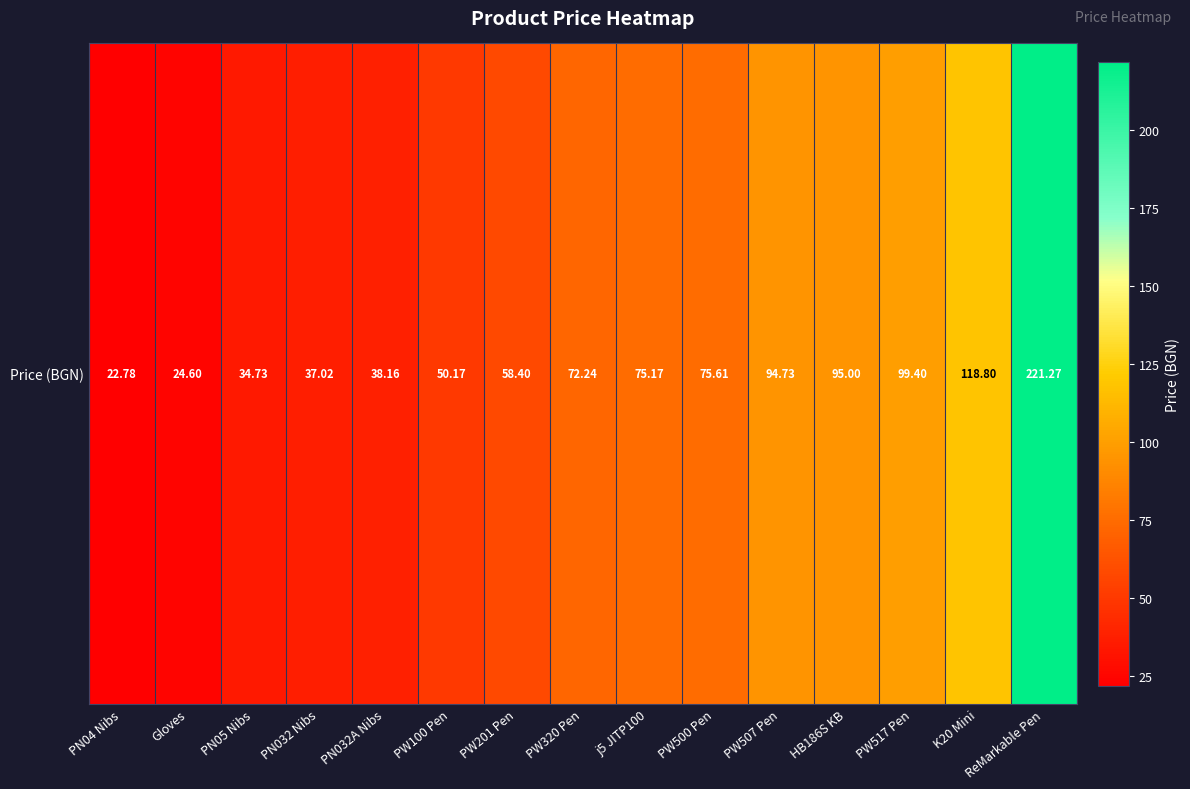

What is the smallest value displayed?

22.8